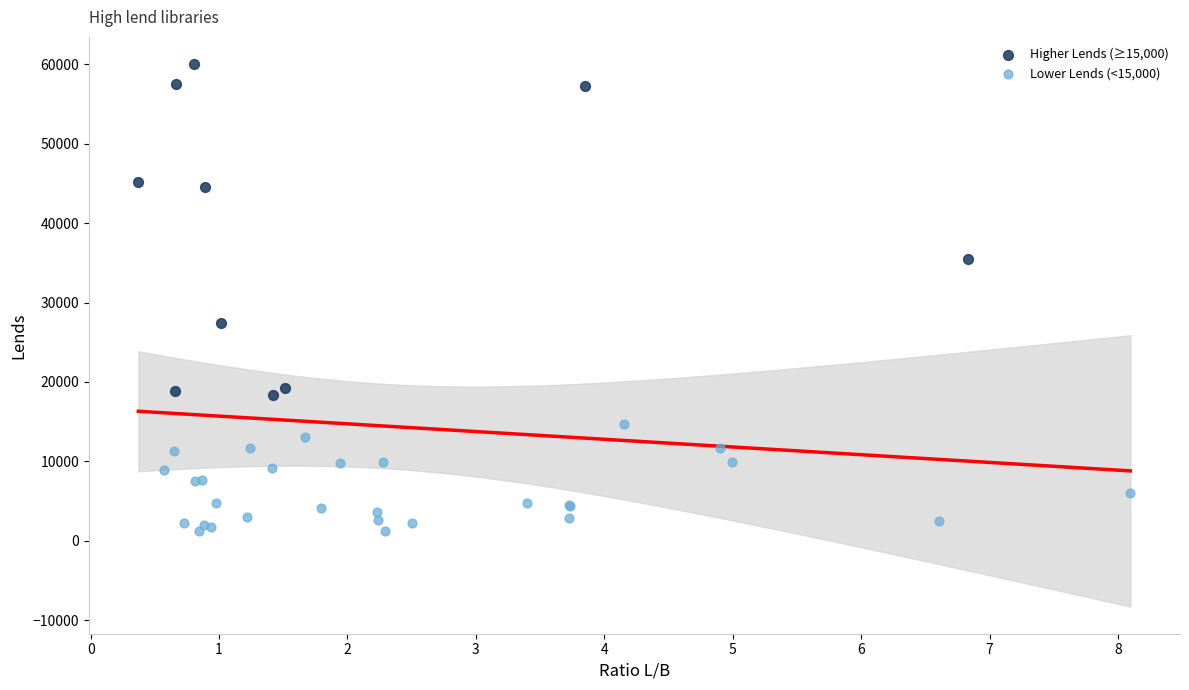

Which series has the widest spread of Y values?

Higher Lends (≥15,000)